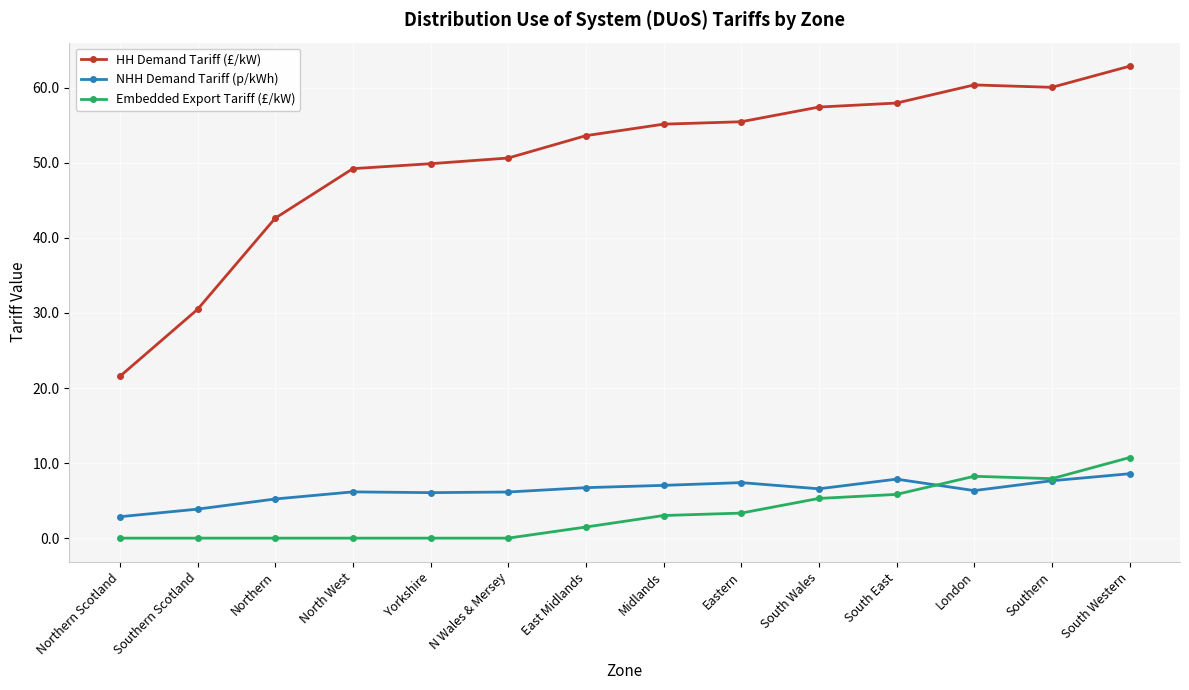

Is the value of Embedded Export Tariff (£/kW) at Yorkshire greater than the value of HH Demand Tariff (£/kW) at Southern Scotland?

No